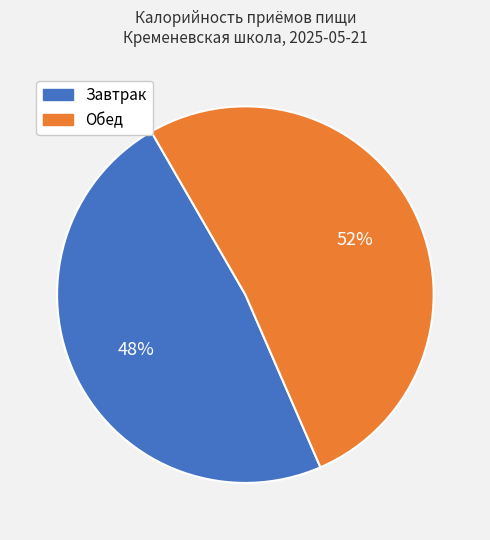

To the nearest percent, what is the combined percentage of Обед and Завтрак?

100%